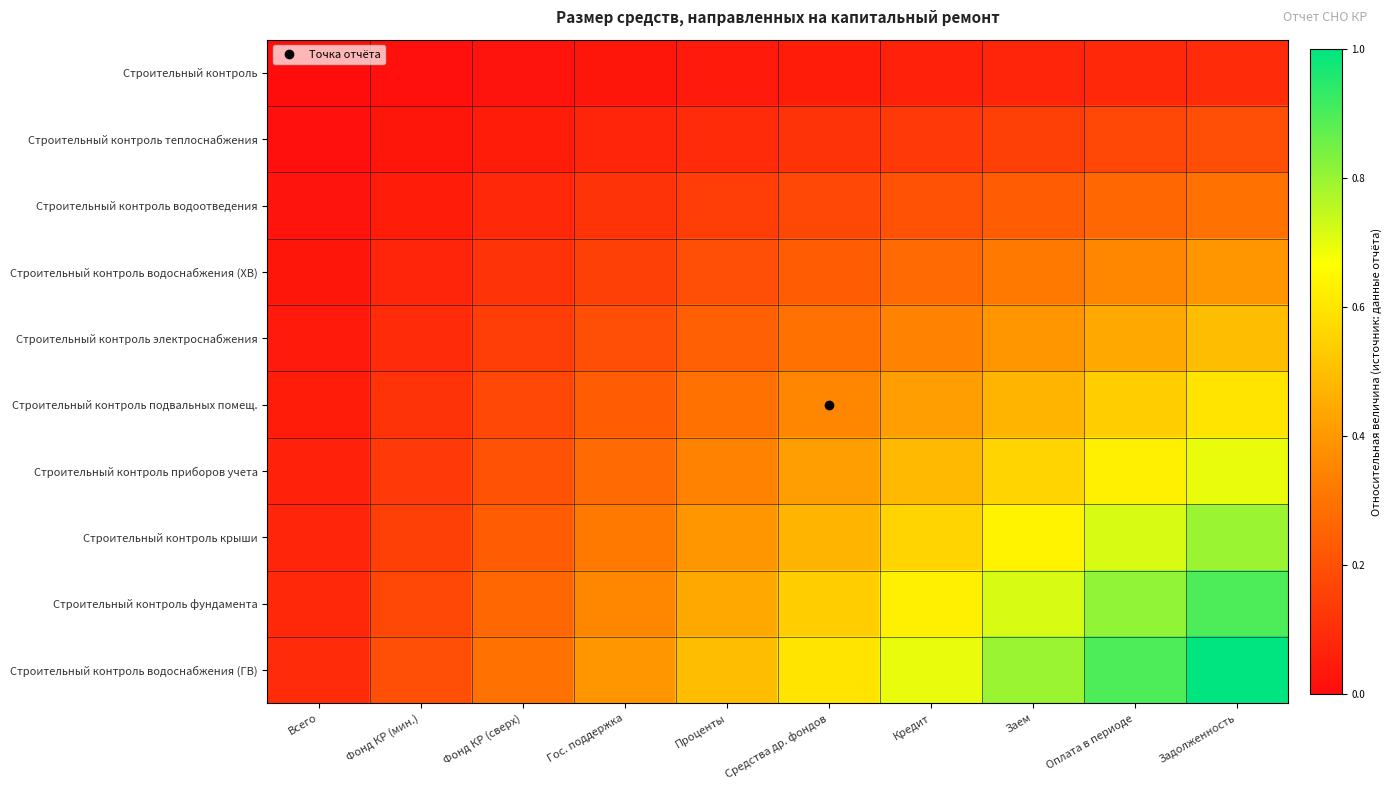

Which label corresponds to the smallest value in the chart?

Всего